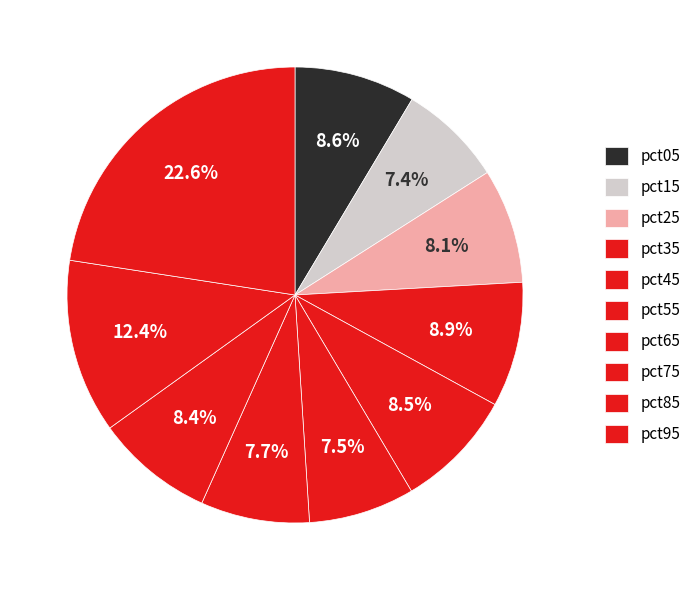

To the nearest percent, what portion does pct95 represent?

23%